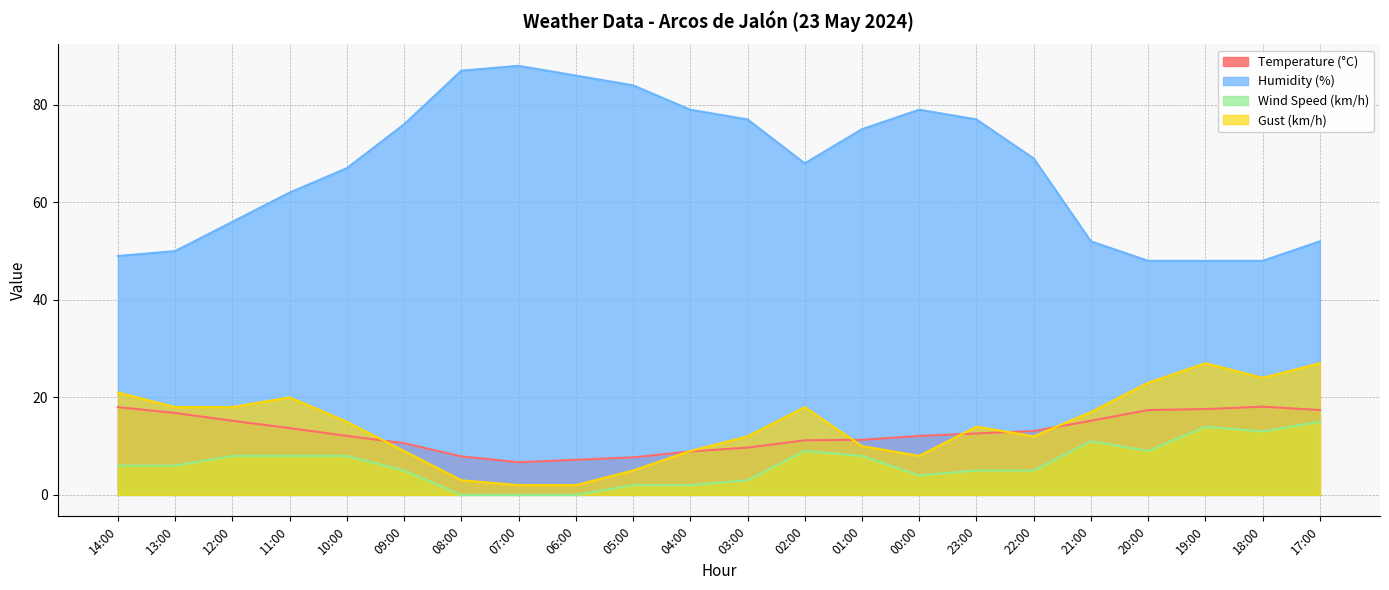

What is the spread (max minus min) of values at 00:00?

75.0